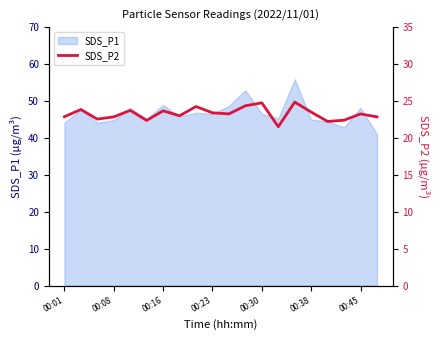

Is it true that SDS_P1 equals 17.0 at 00:38?

False